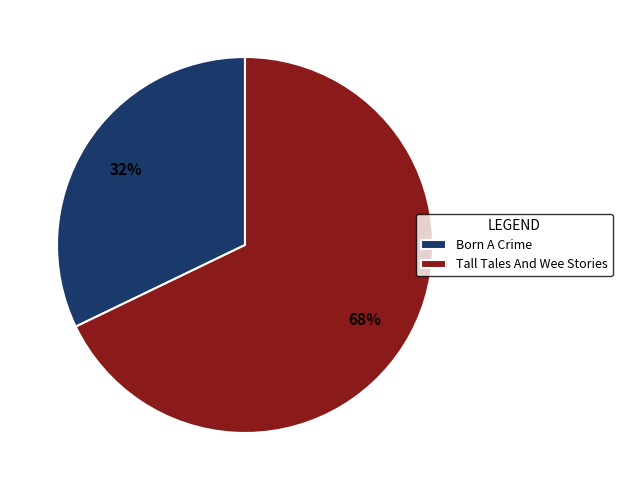

Combined, do Born A Crime and Tall Tales And Wee Stories account for over 50%?

Yes